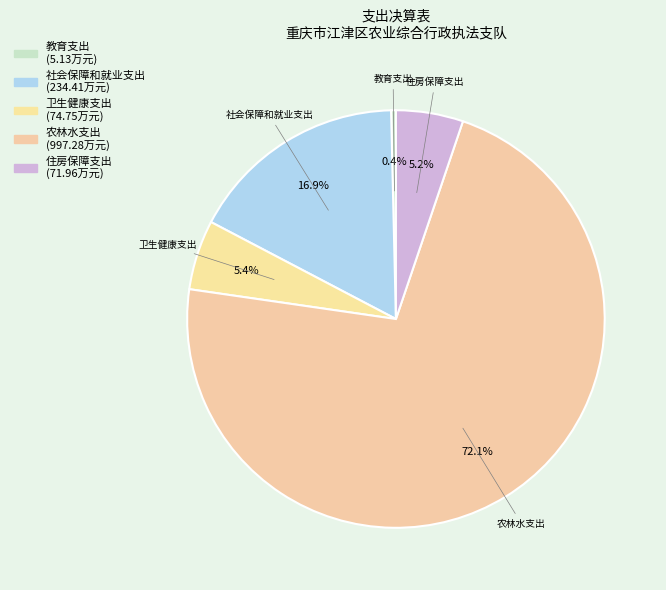

How much of the chart is everything except 住房保障支出?

94.8%